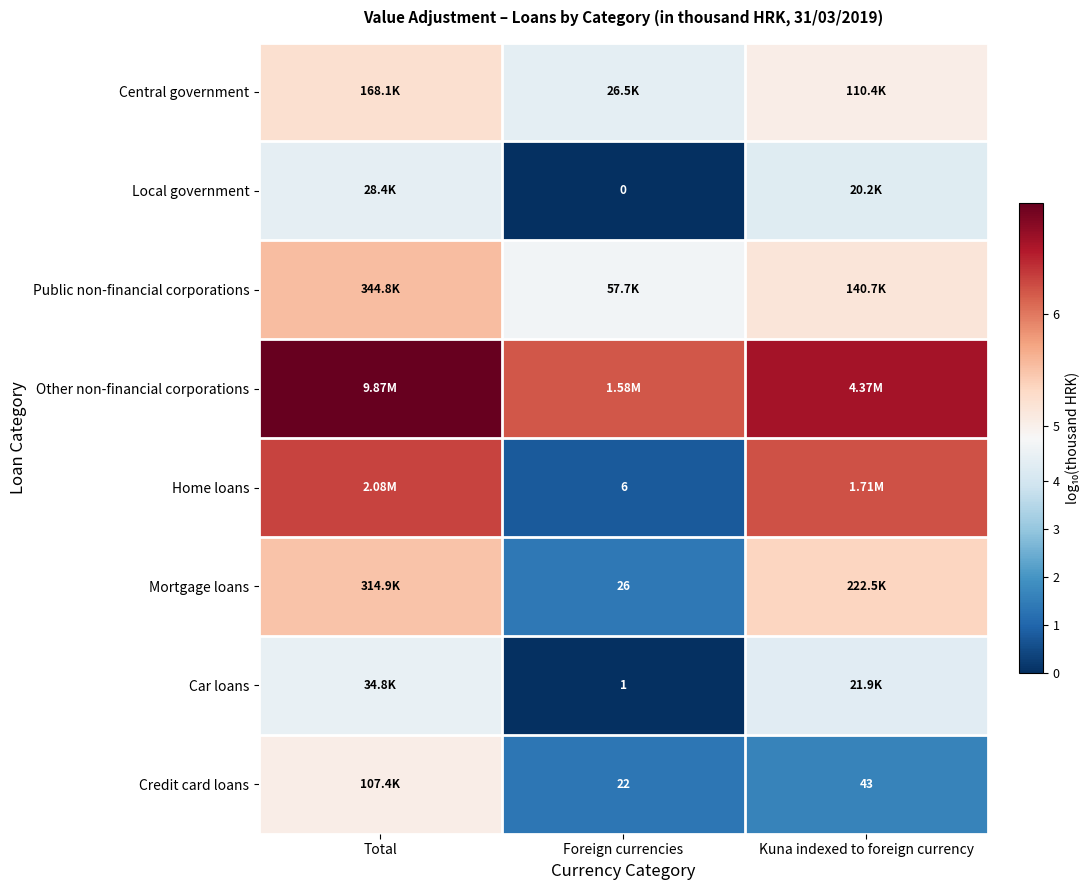

At which category is the sum across all series the highest?

Total